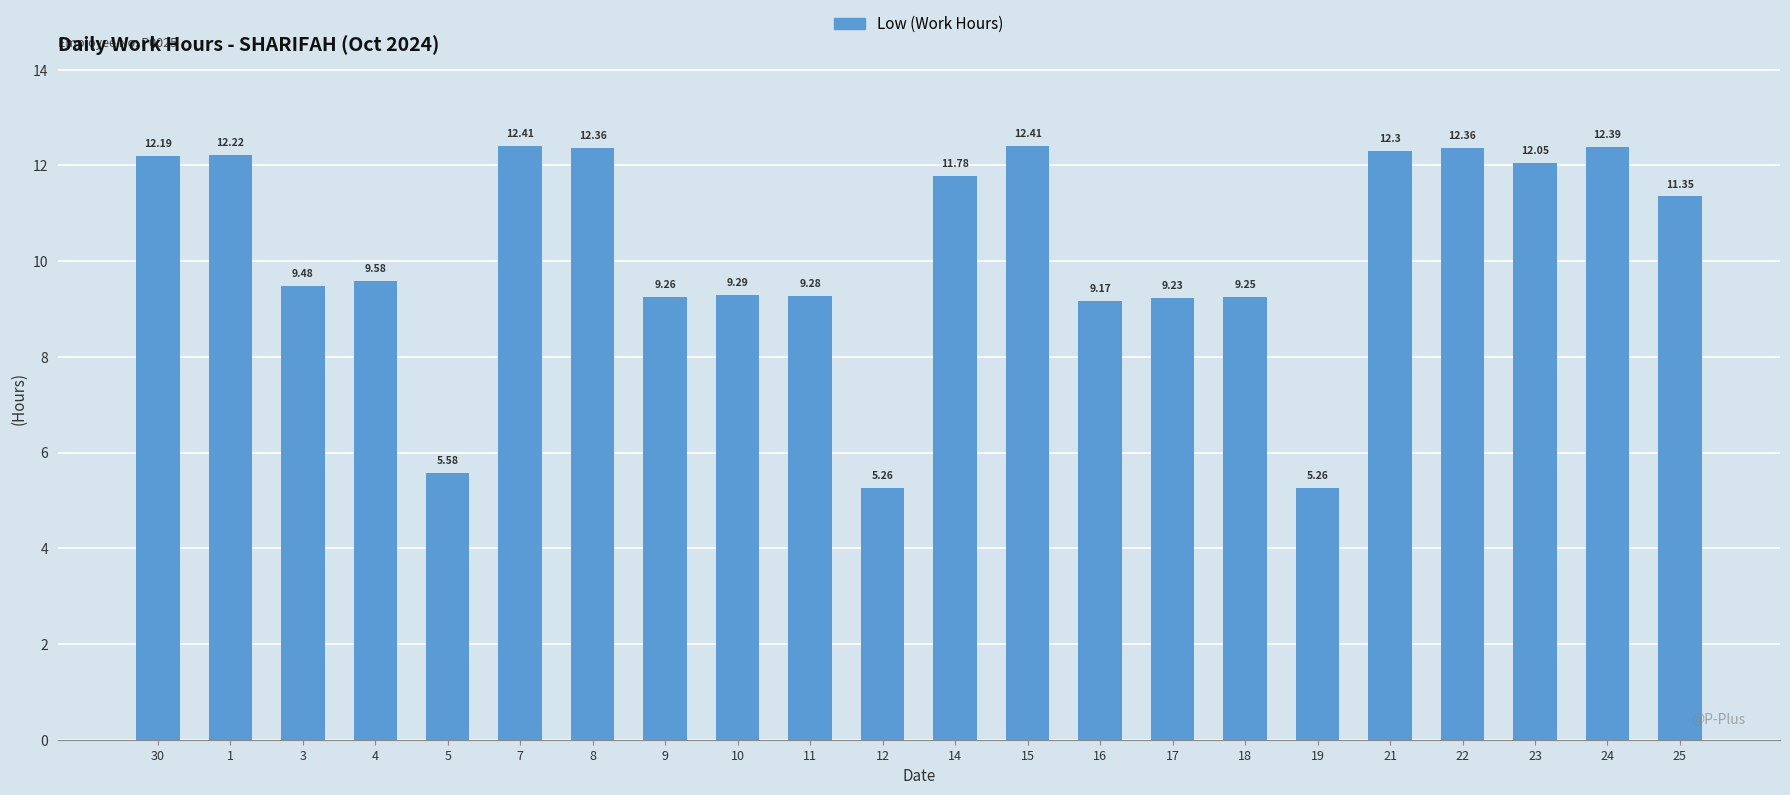

What is the sum of all values?

224.5